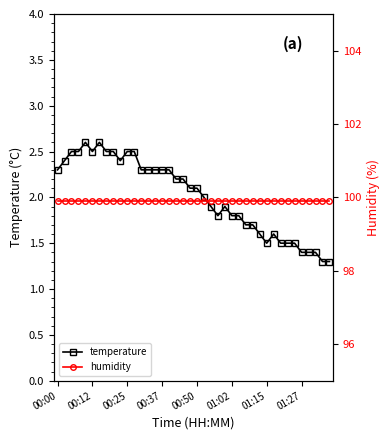

True or false: temperature has a value of 4.0 at 00:00.

False